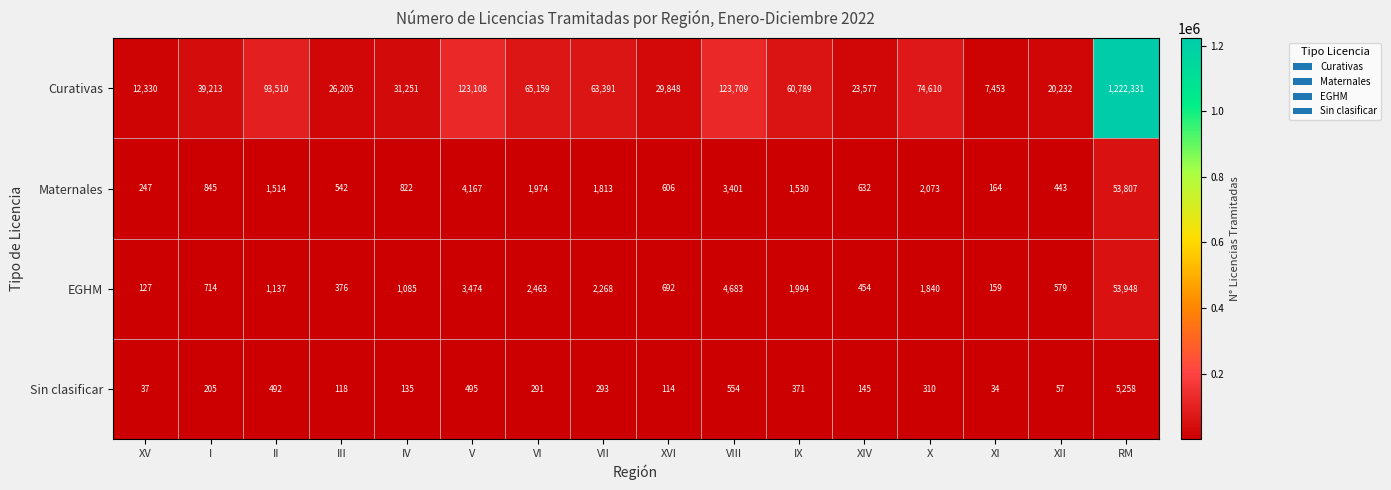

What is the total value across all series at XV?

12741